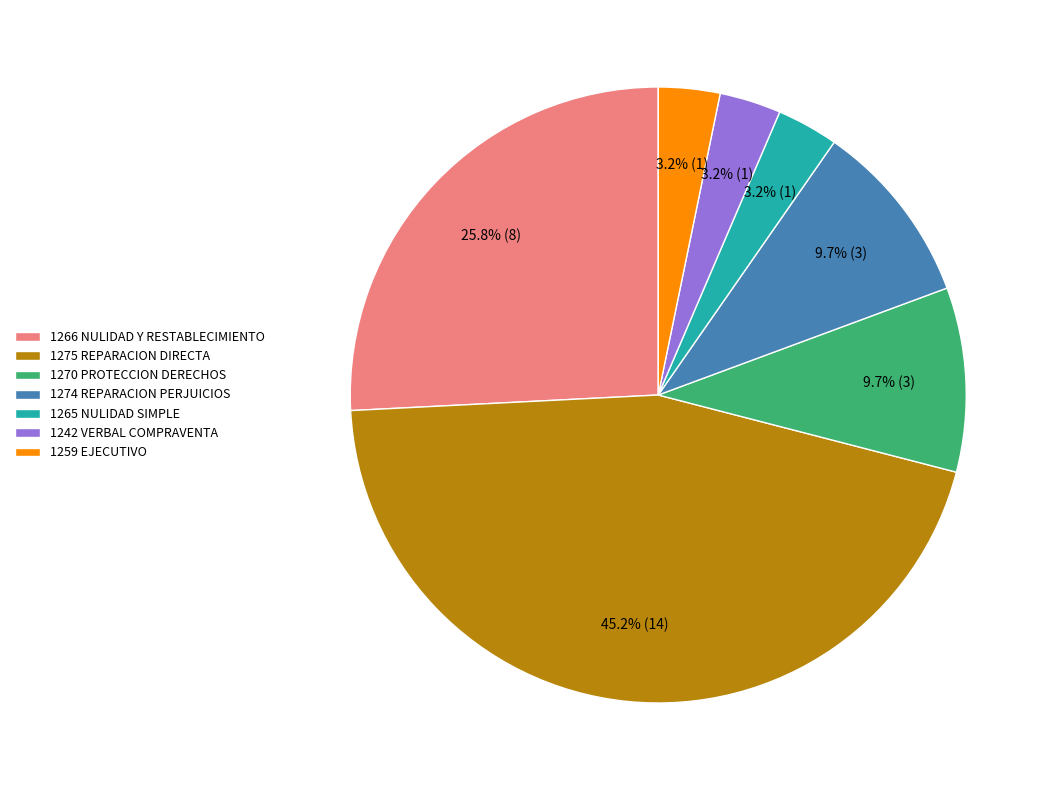

Do 1242 VERBAL COMPRAVENTA and 1259 EJECUTIVO together represent more than half of the pie?

No